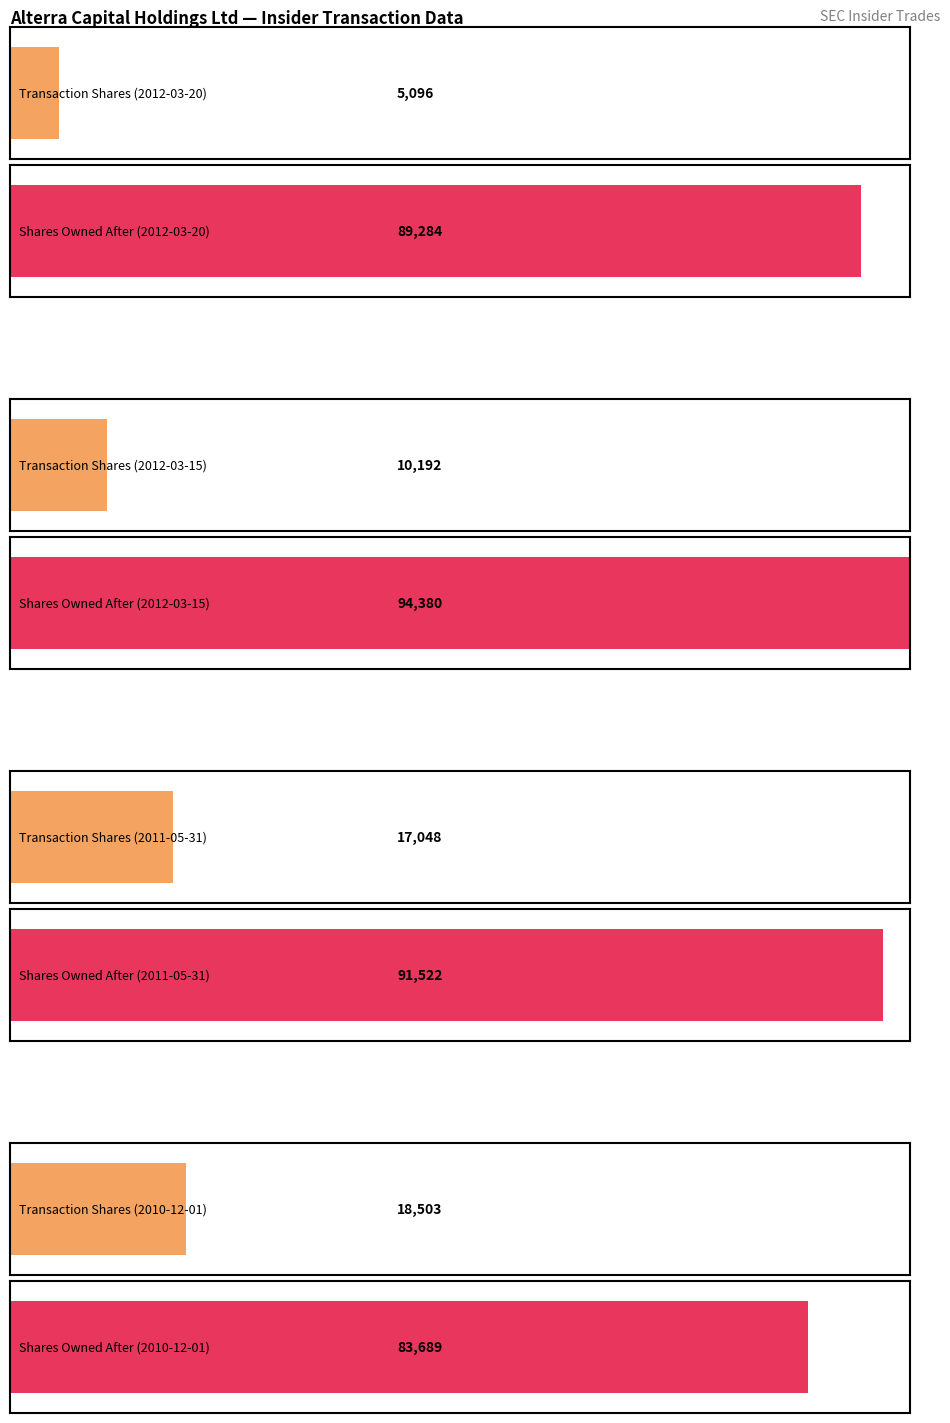

How many data points does each series have?

4